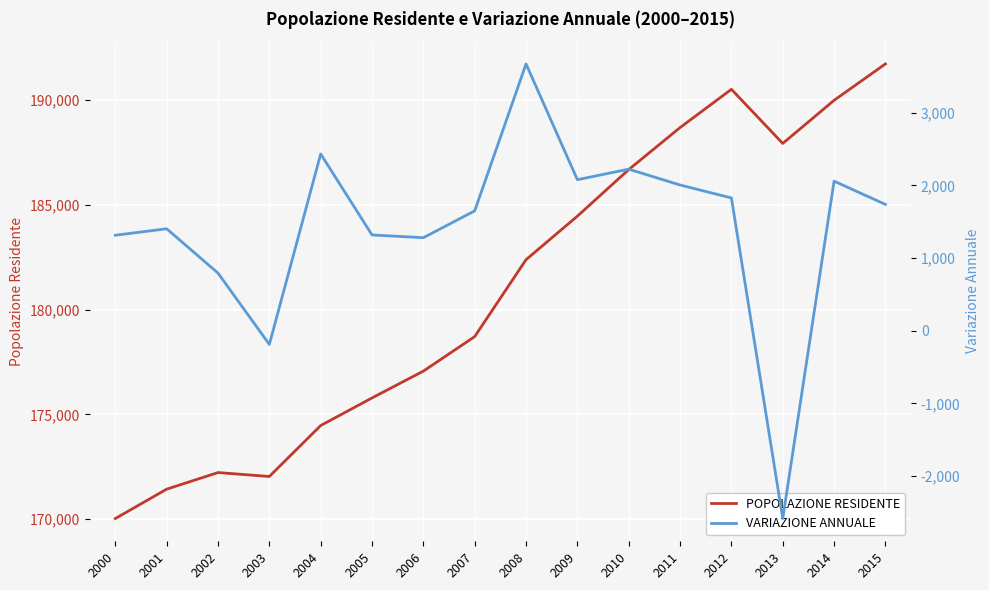

What is the total value across all series at 2012?

192349